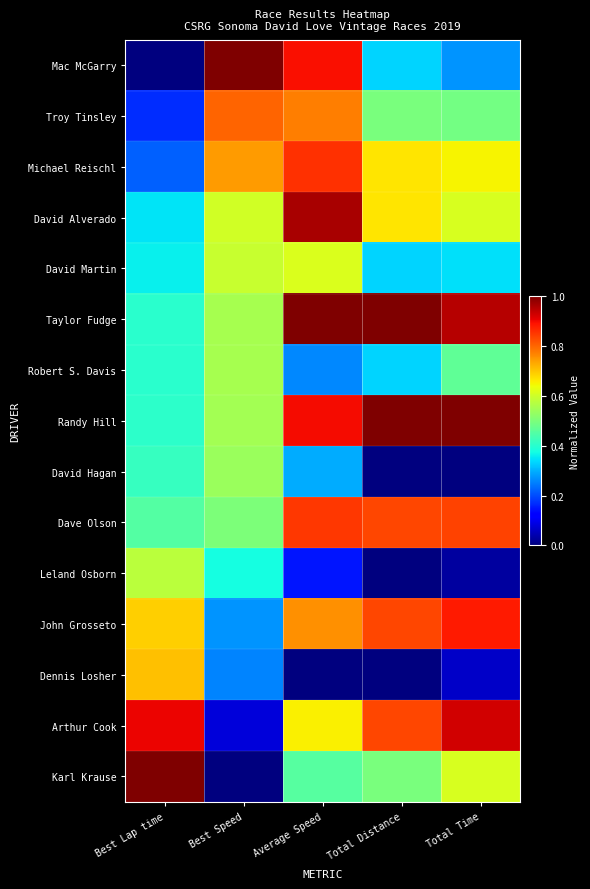

Which has a higher value, Total Time or Best Lap time?

Total Time